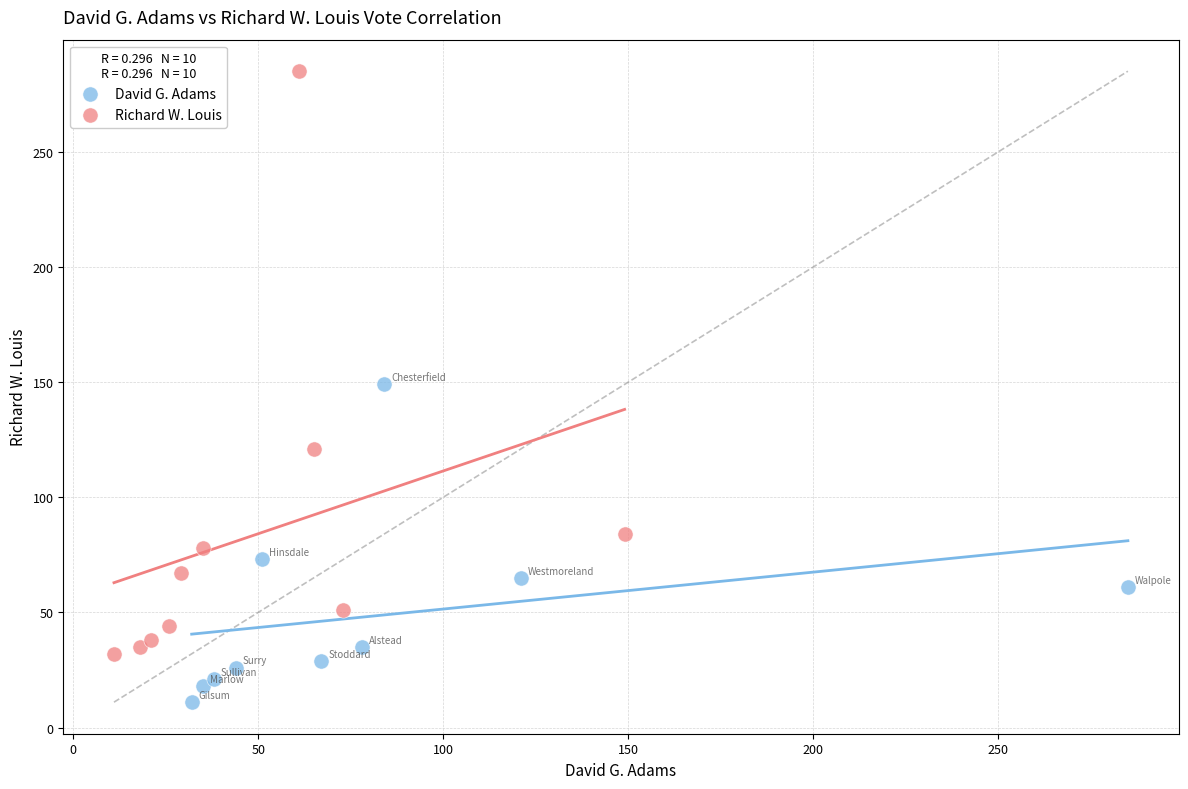

Which series reaches the maximum Y coordinate?

Richard W. Louis